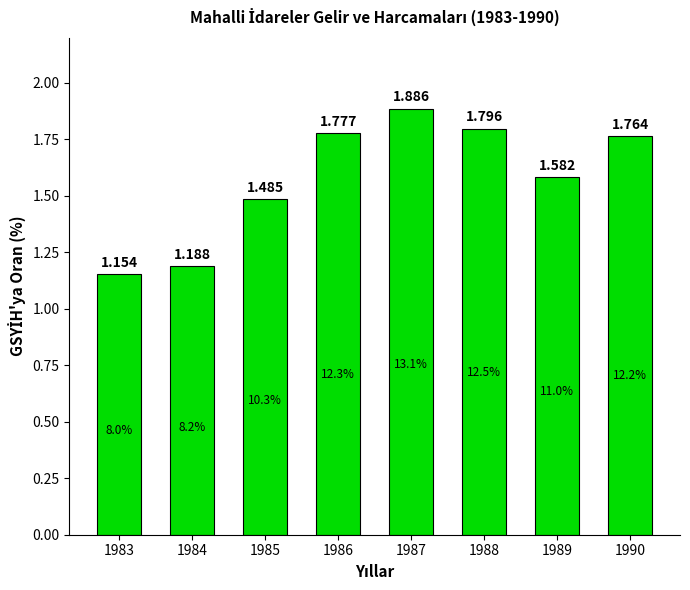

Which has a higher value, 1989 or 1988?

1988